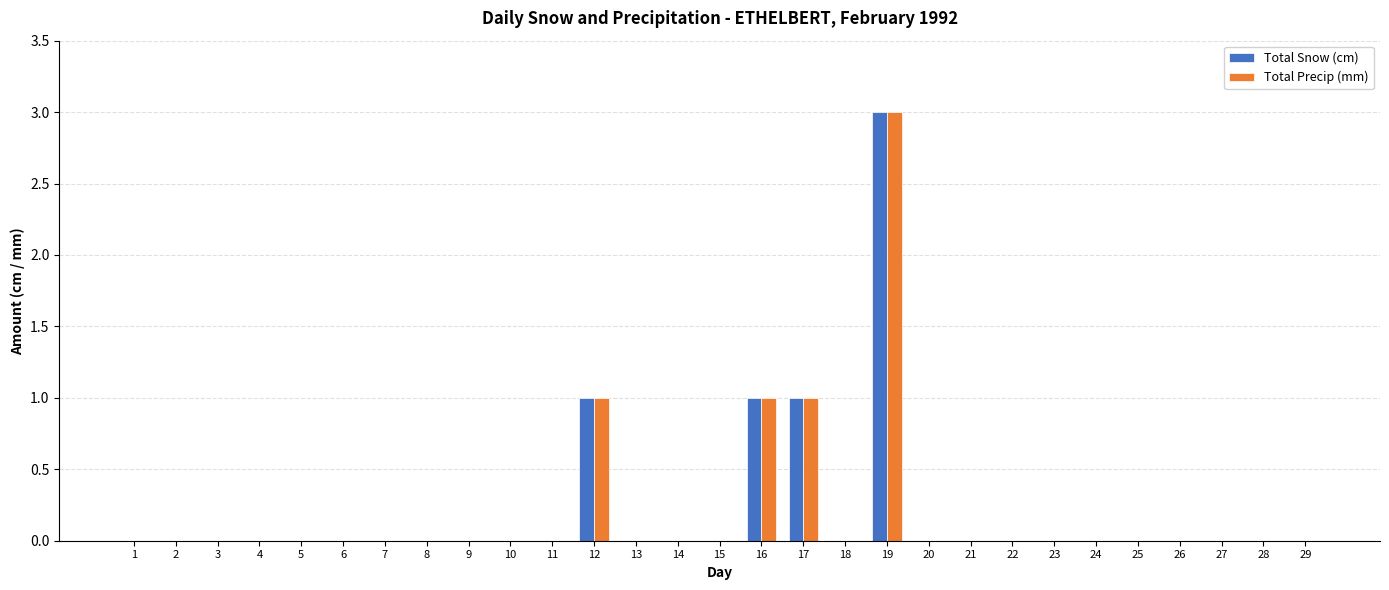

The Total Snow (cm) series shows -2 at 4. True or false?

False